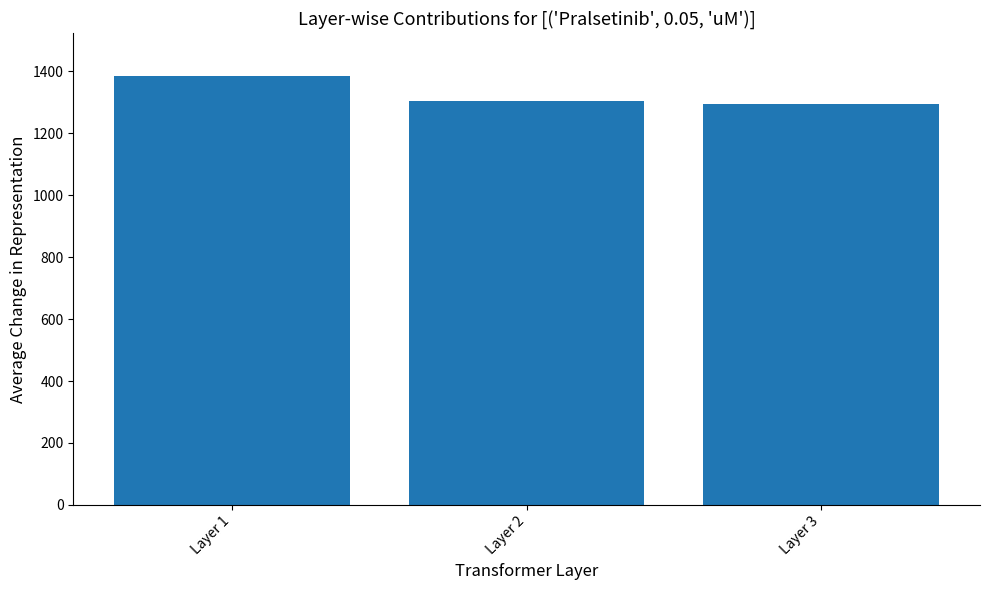

How many bars are there in total?

3